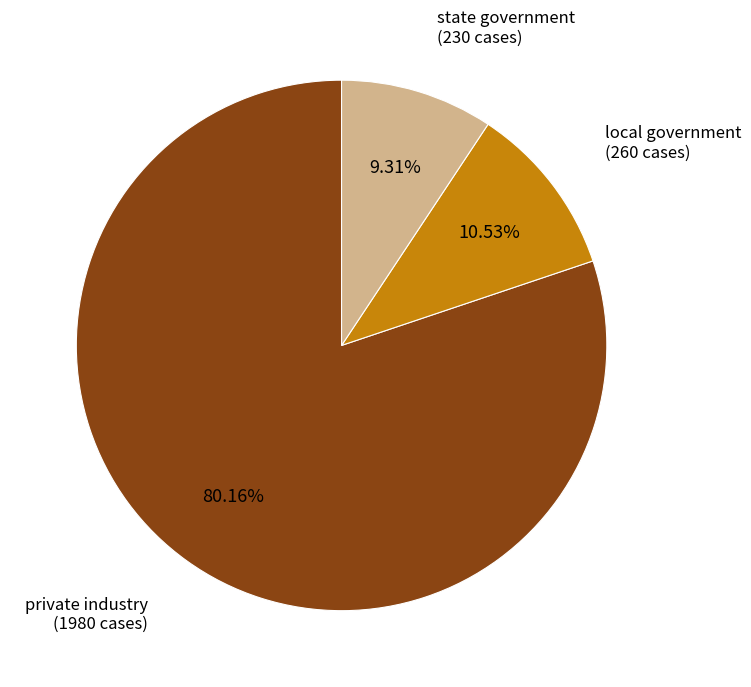

How much of the chart is everything except private industry?

19.8%